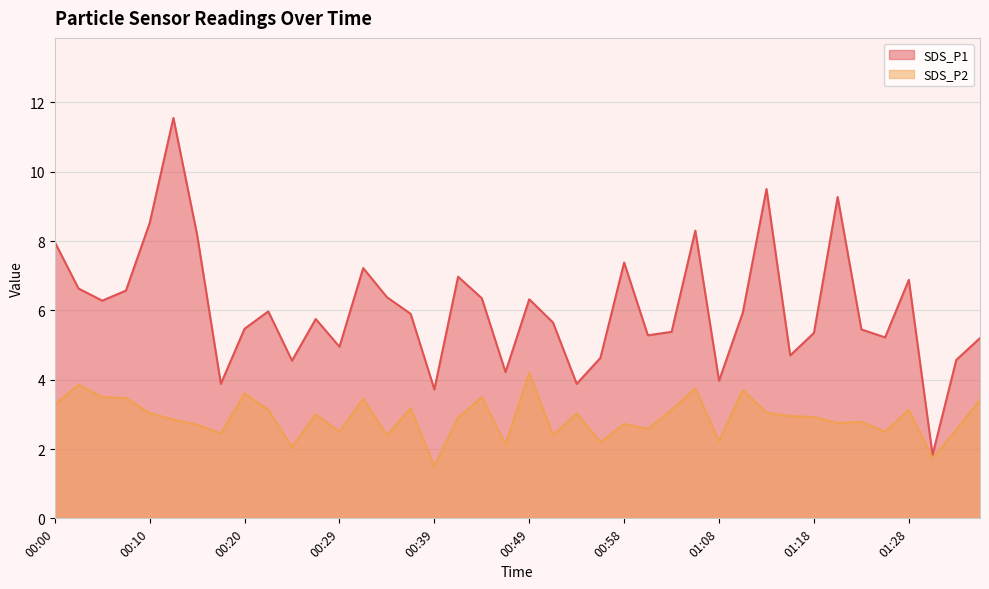

What position from the left is 01:26?

36